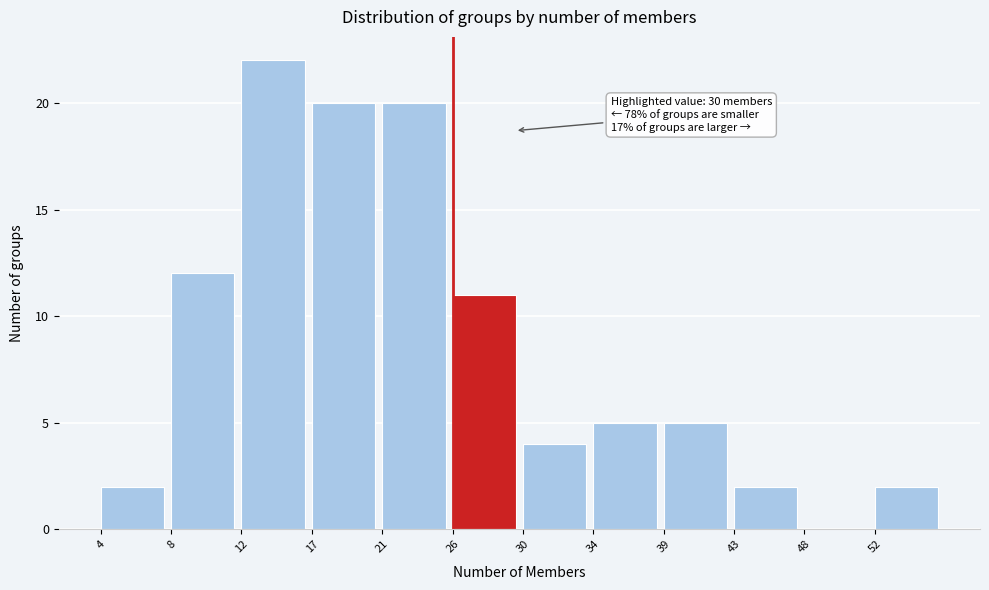

Reading left to right, what are all the values shown in this chart?

4=2	8=12	12=22	17=20	21=20	26=11	30=4	34=5	39=5	43=2	48=0	52=2